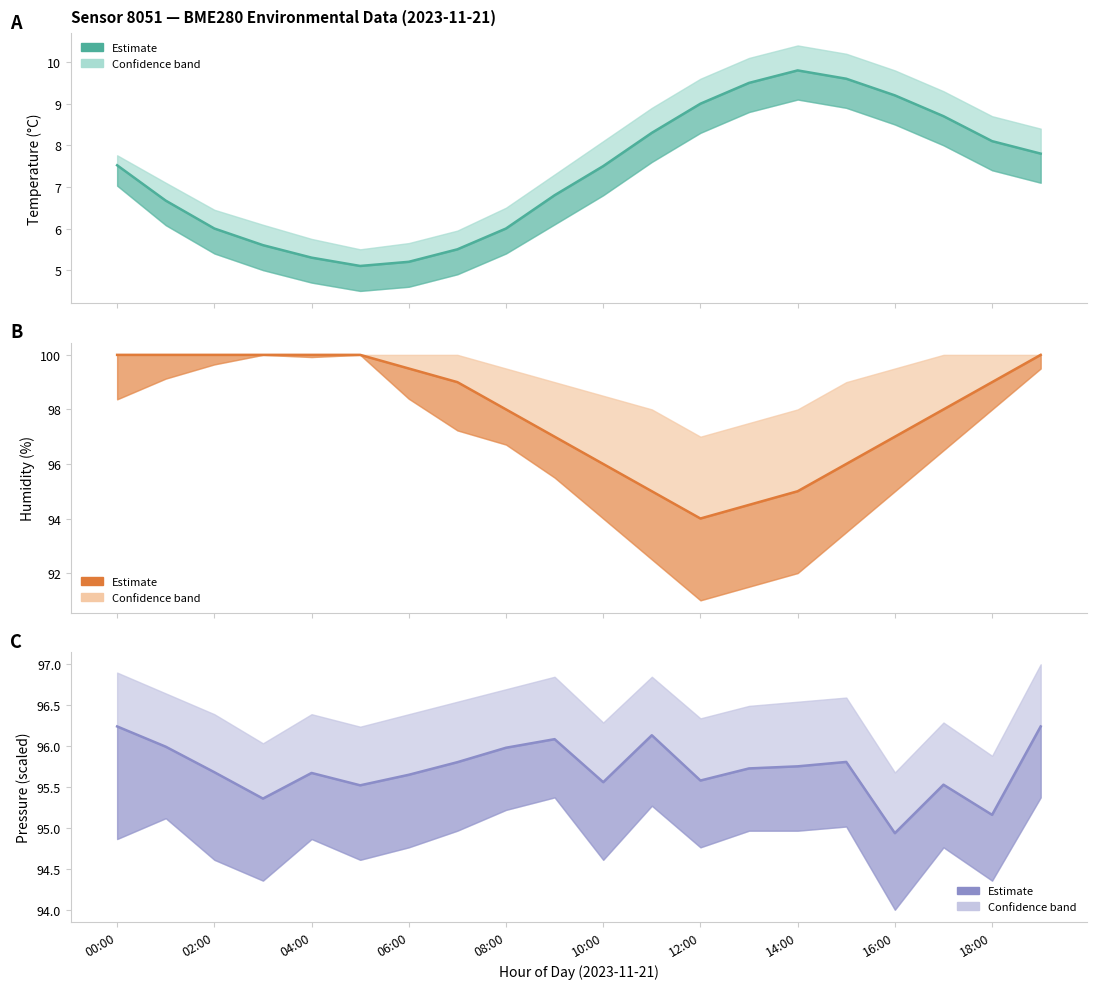

What is the sum of all Temperature (°C) values?

147.2